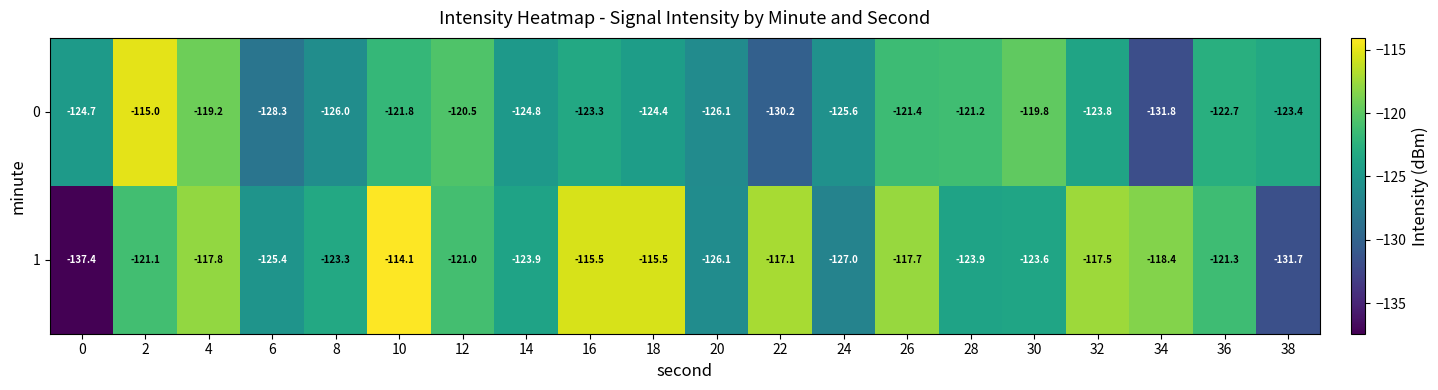

What is the sum of all 1 values?

-2439.3